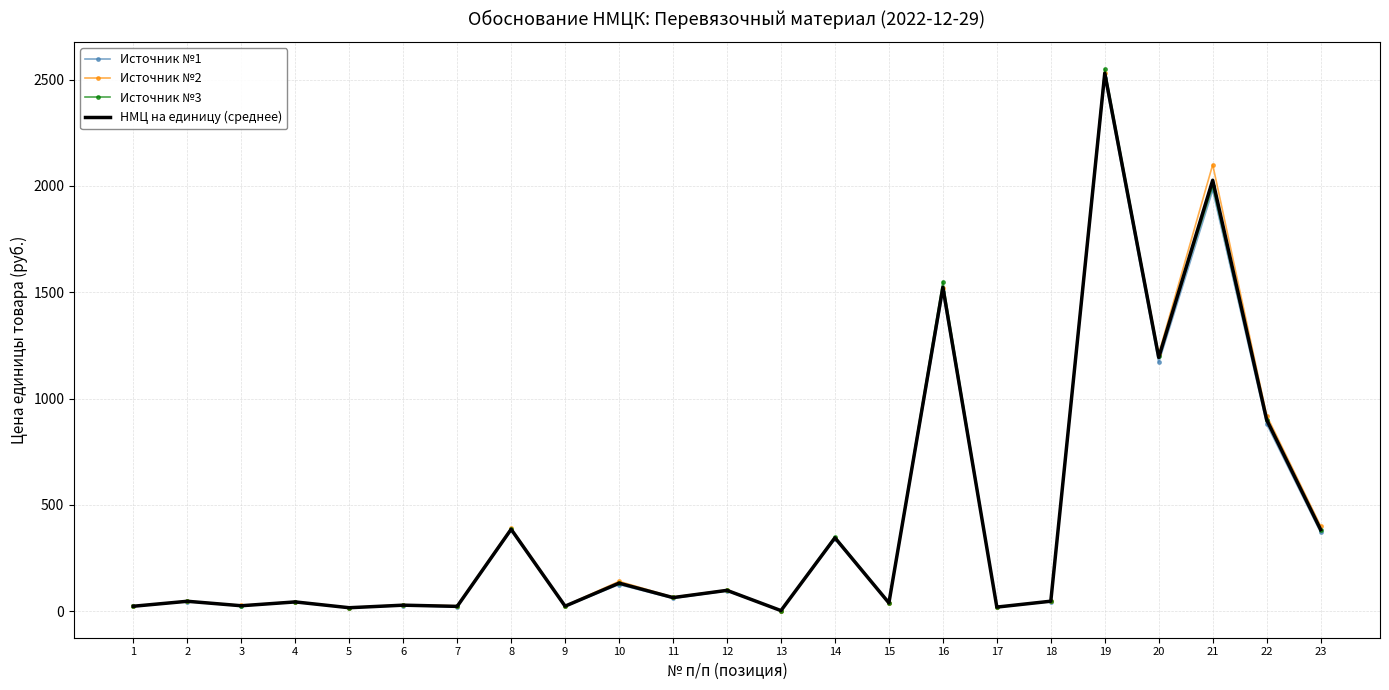

What is the sum of the Источник №2 values at 20 and 15?

1250.0